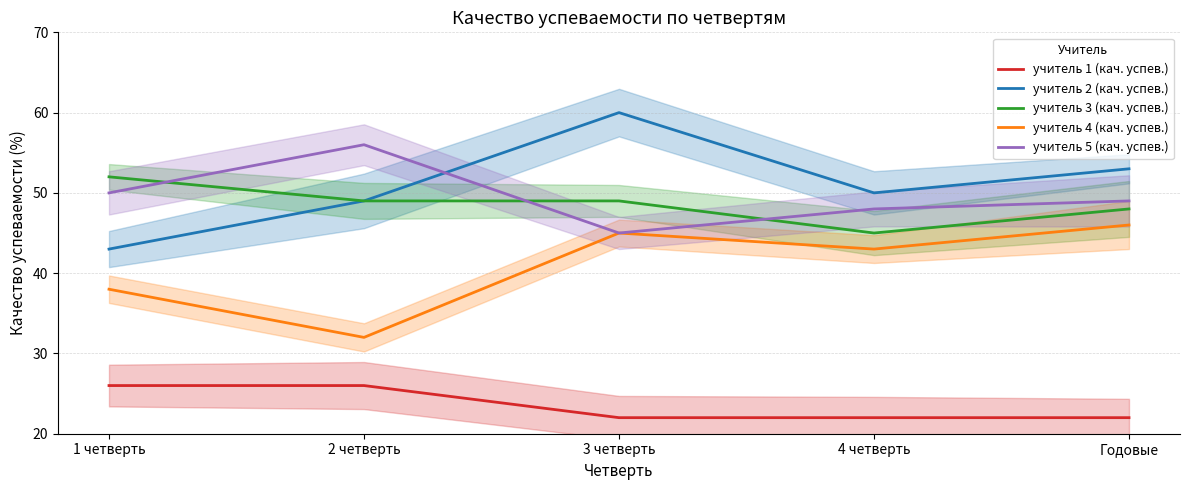

What is the value of the учитель 3 (кач. успев.) point at the 4th from the left?

45